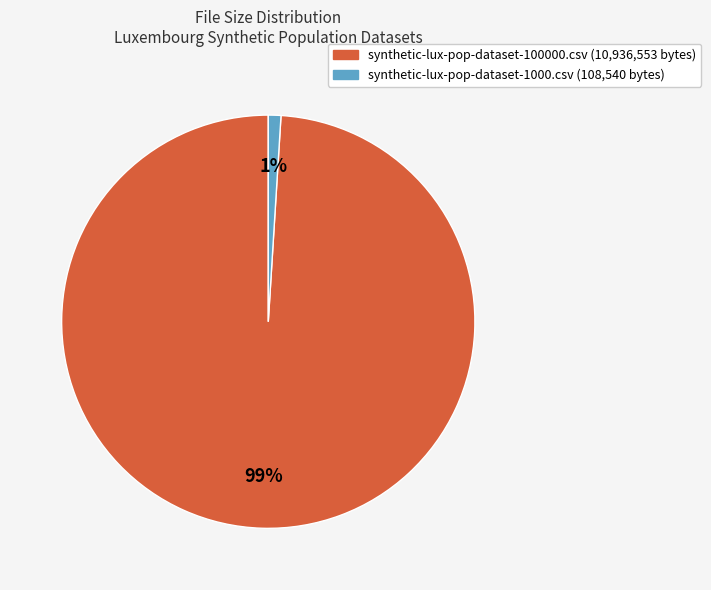

Is the sum of synthetic-lux-pop-dataset-100000.csv (10,936,553 bytes) and synthetic-lux-pop-dataset-1000.csv (108,540 bytes) greater than half?

Yes